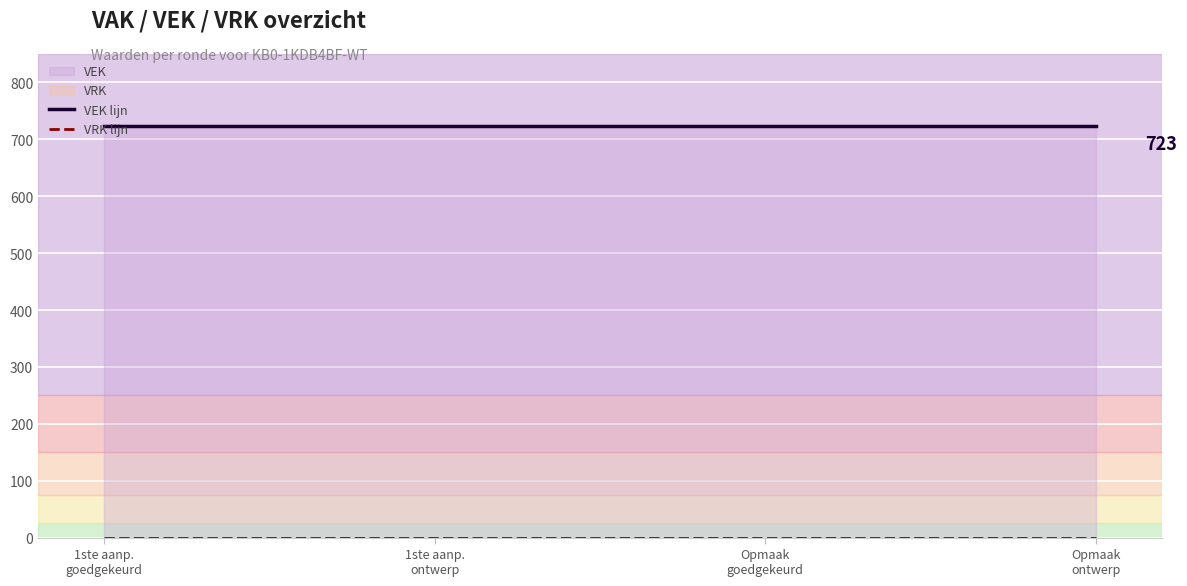

True or false: VEK lijn and VRK lijn intersect in this chart.

False